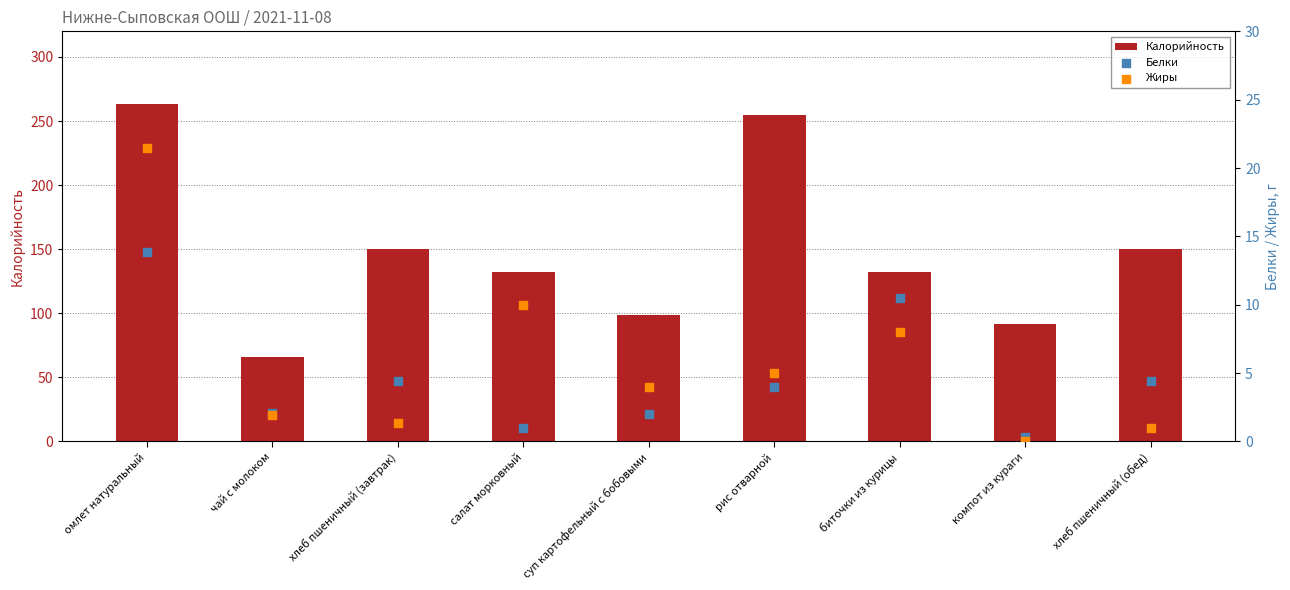

Which series has the largest Y range (max minus min)?

Калорийность